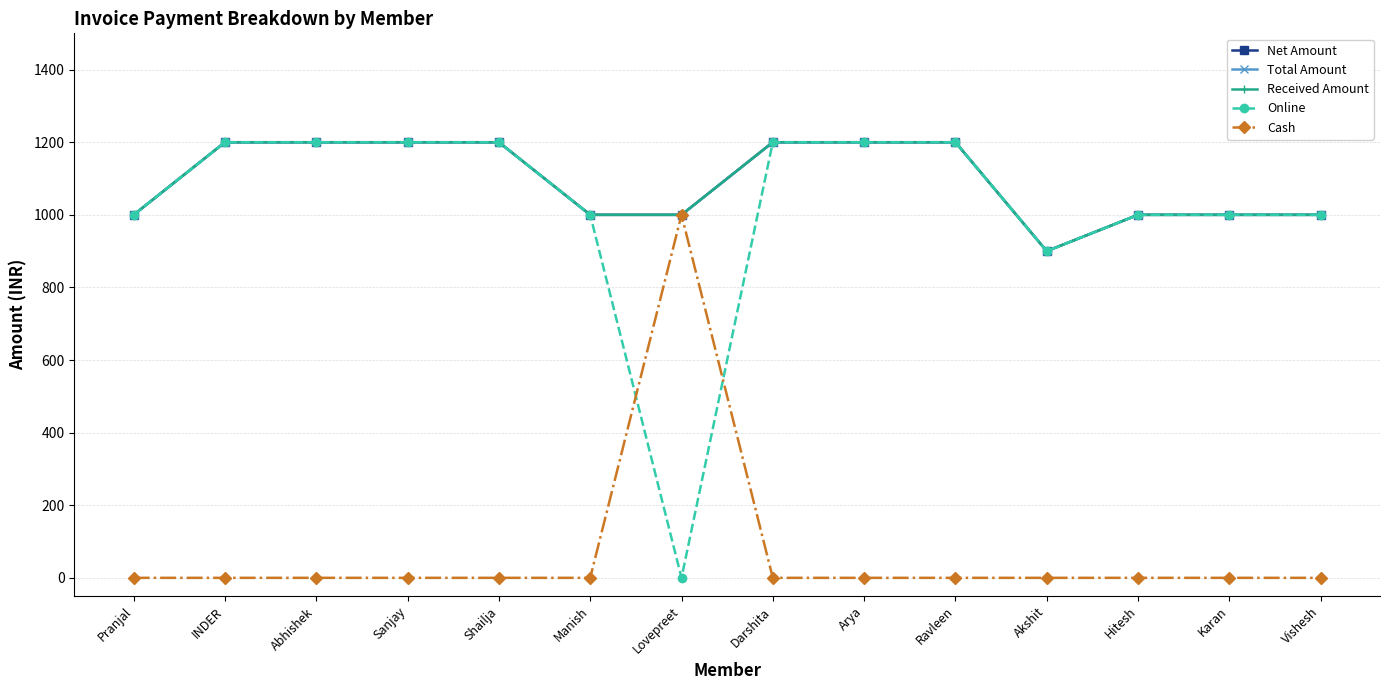

Does the chart have visible grid lines?

Yes